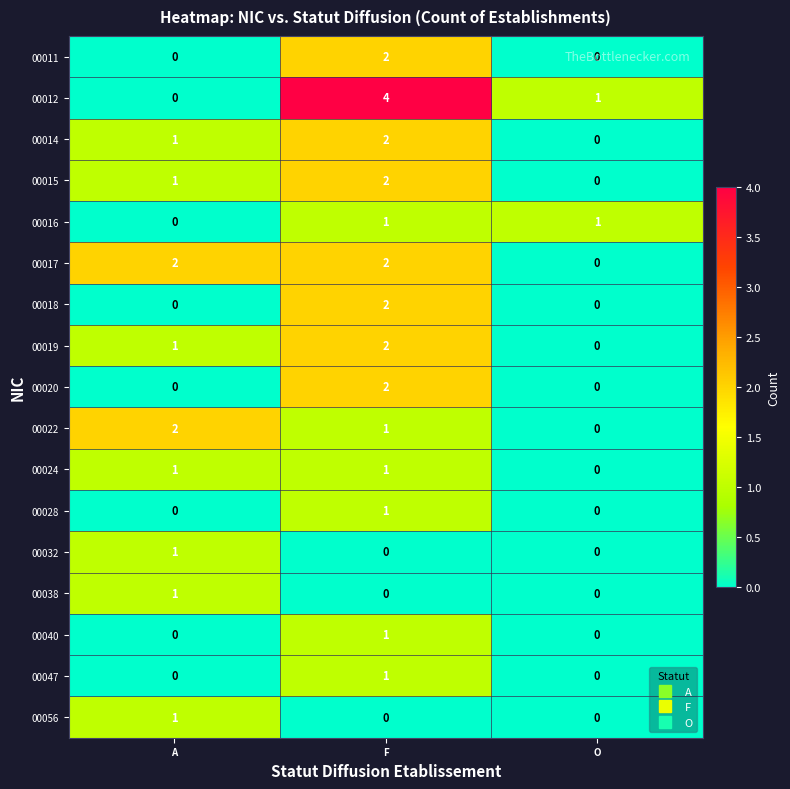

The 00011 series shows 0 at O. True or false?

True